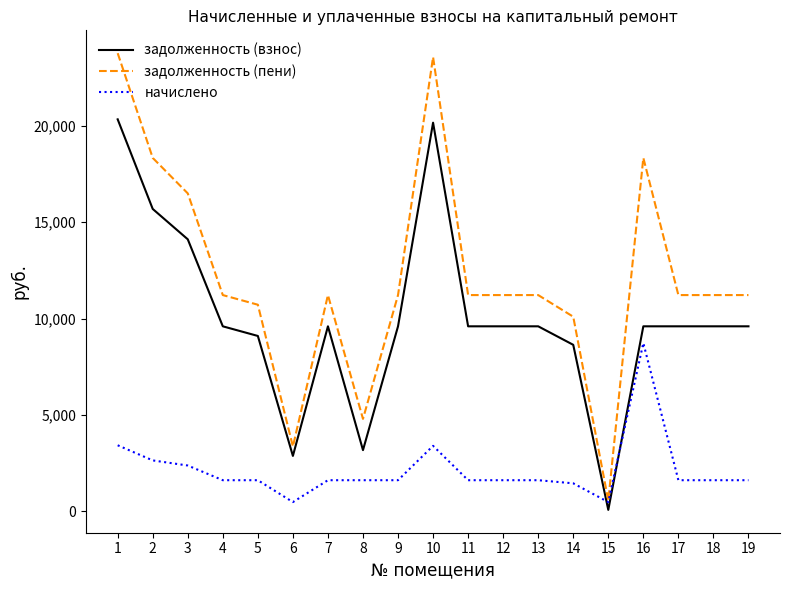

What is the total value across all series at 13?

22440.0